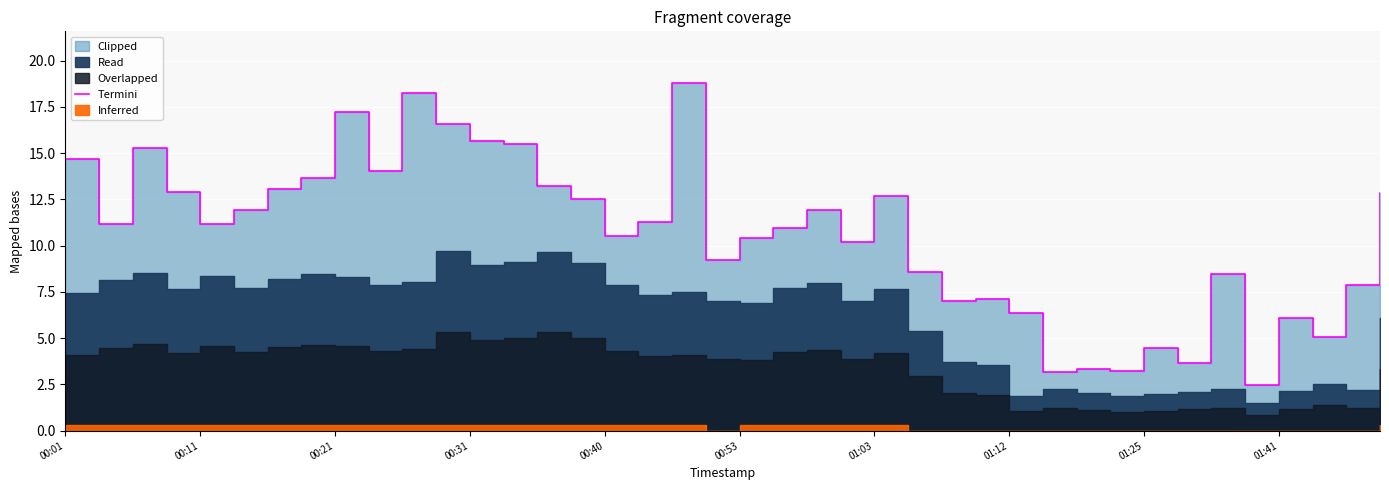

Which has a higher value, 26 or 10?

10